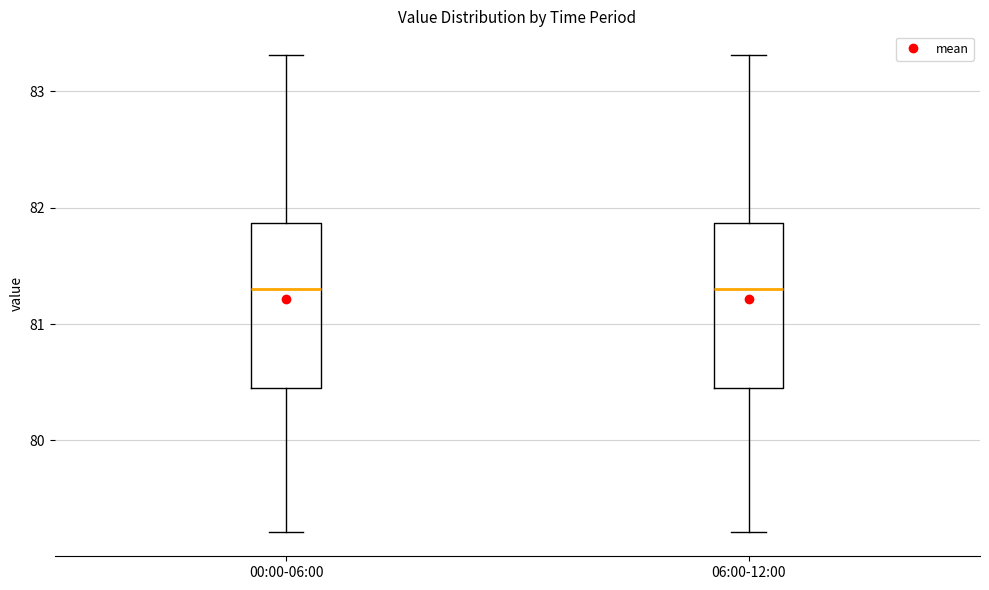

Reading left to right, read every box against the y-axis: the position of its median line, the range the box covers, and the ends of its whiskers. The values are not printed on the chart, so give them approximately, as read against the axis.

00:00-06:00: median 81.3, box 80.4 to 81.9, whiskers 79.2 to 83.3
06:00-12:00: median 81.3, box 80.4 to 81.9, whiskers 79.2 to 83.3